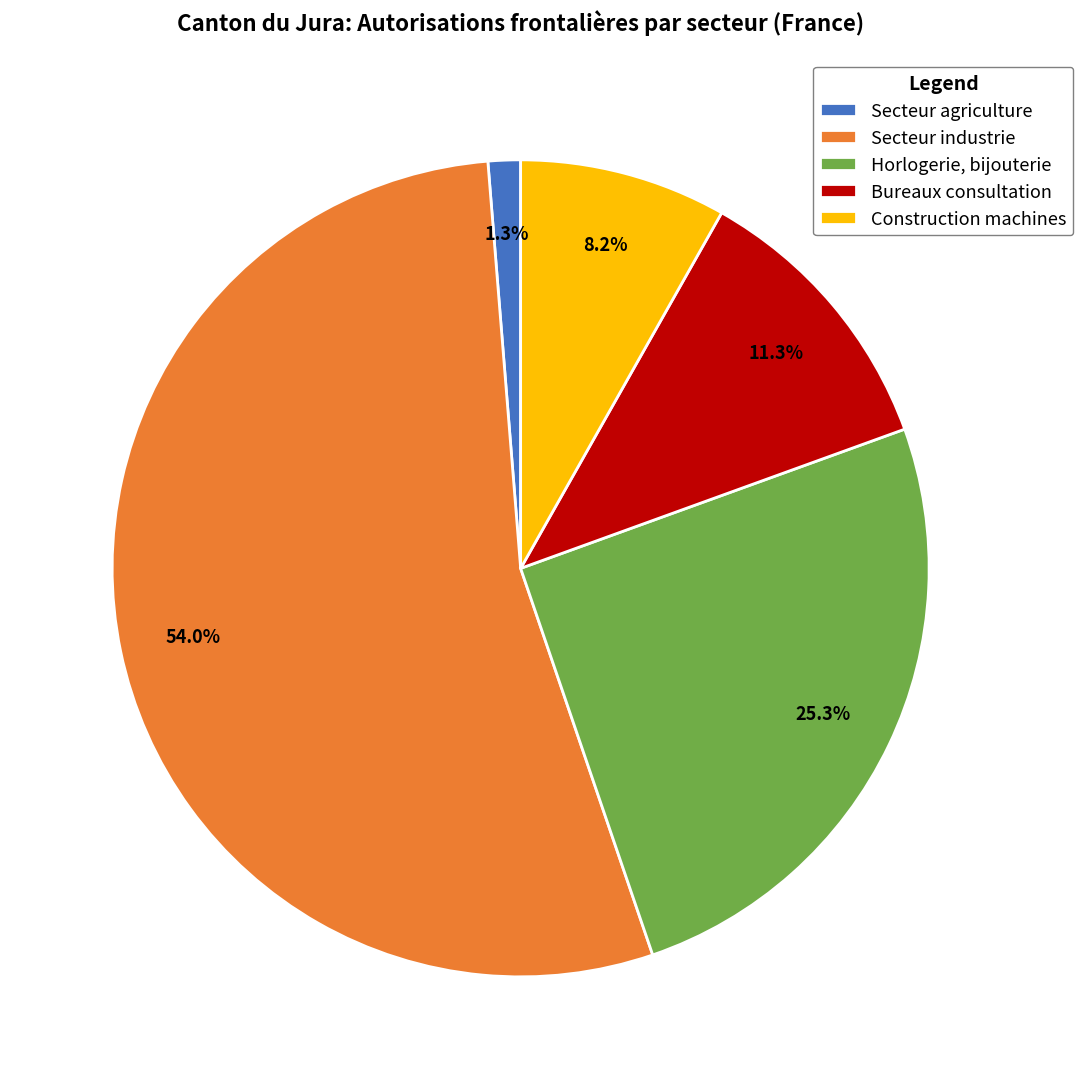

Which has a higher value, Bureaux consultation or Secteur industrie?

Secteur industrie